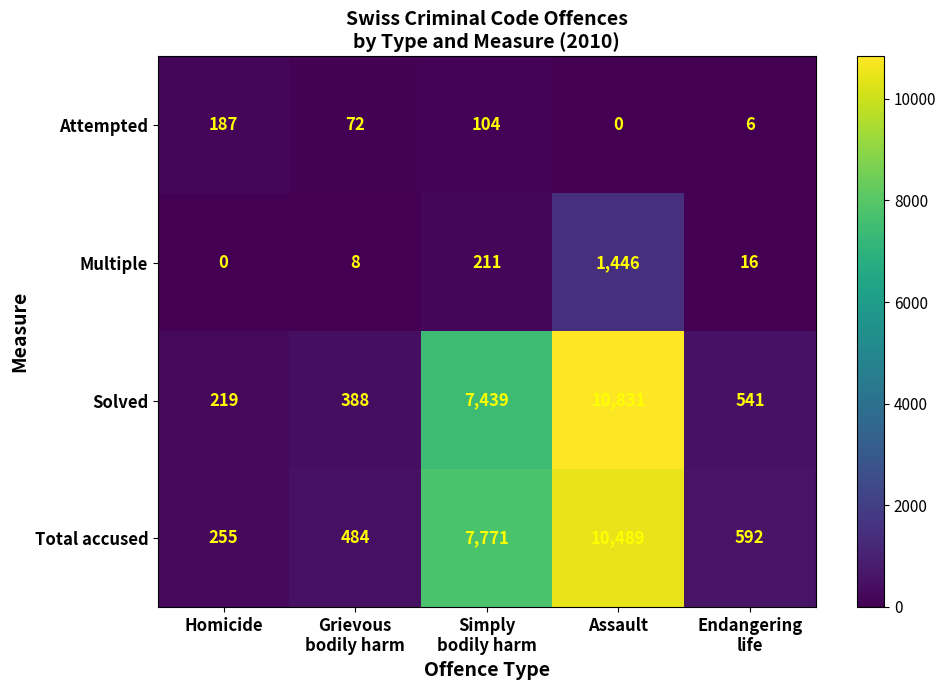

Which series has the largest total across all categories?

Total accused